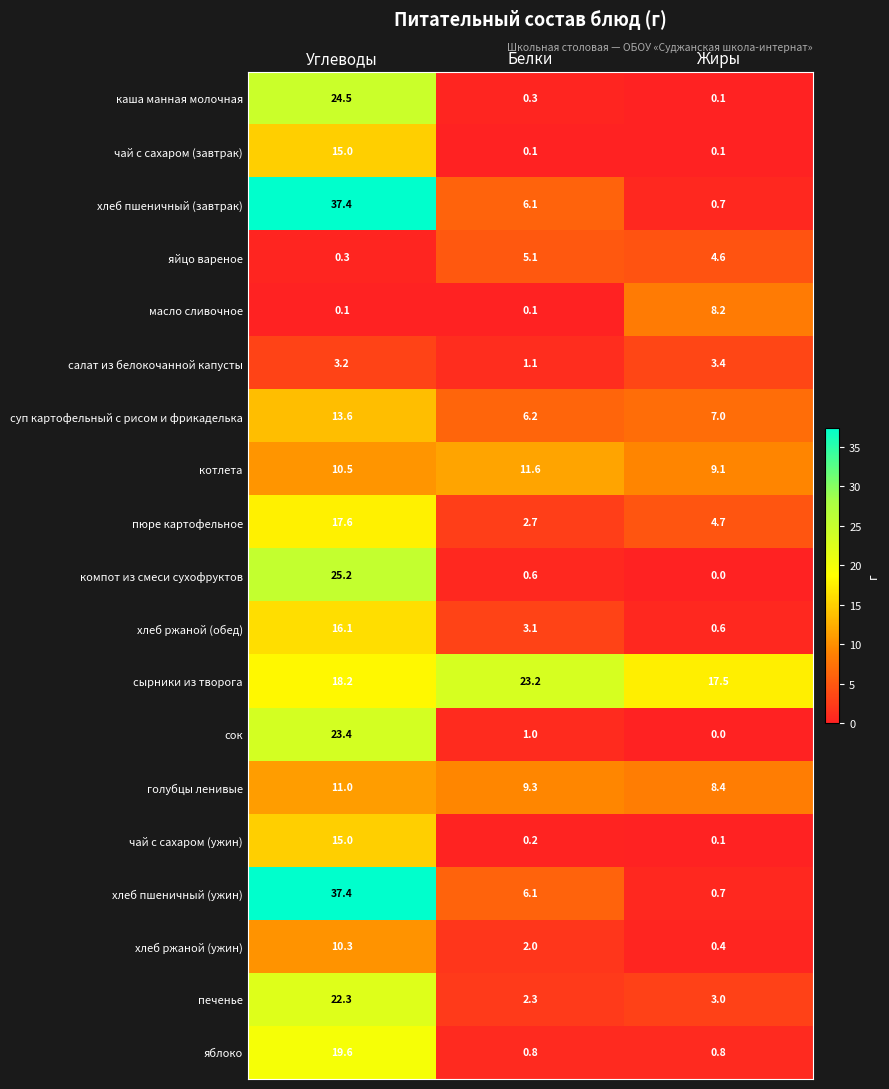

The value of масло сливочное at Жиры is 8.2. True or false?

True